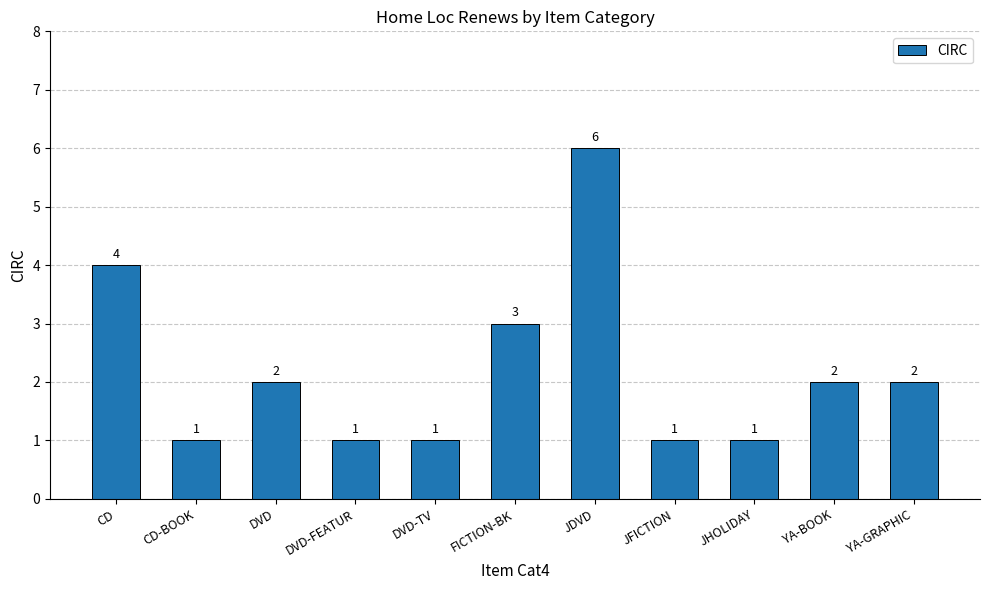

What is the label of the 3rd bar from the right?

JHOLIDAY